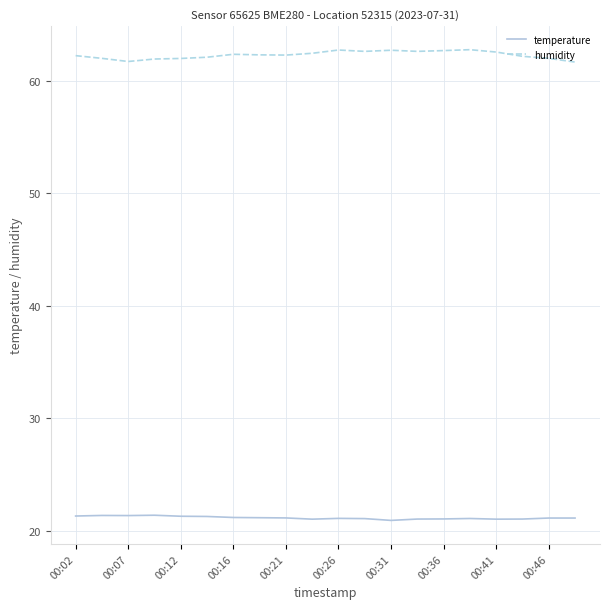

Which series has the widest spread of values?

humidity